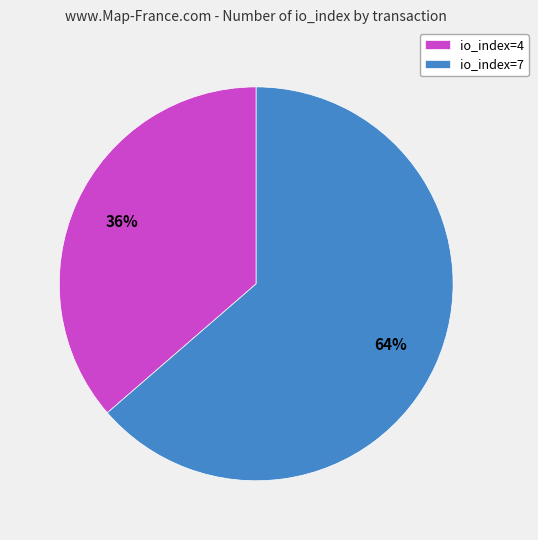

Is the sum of io_index=7 and io_index=4 greater than half?

Yes